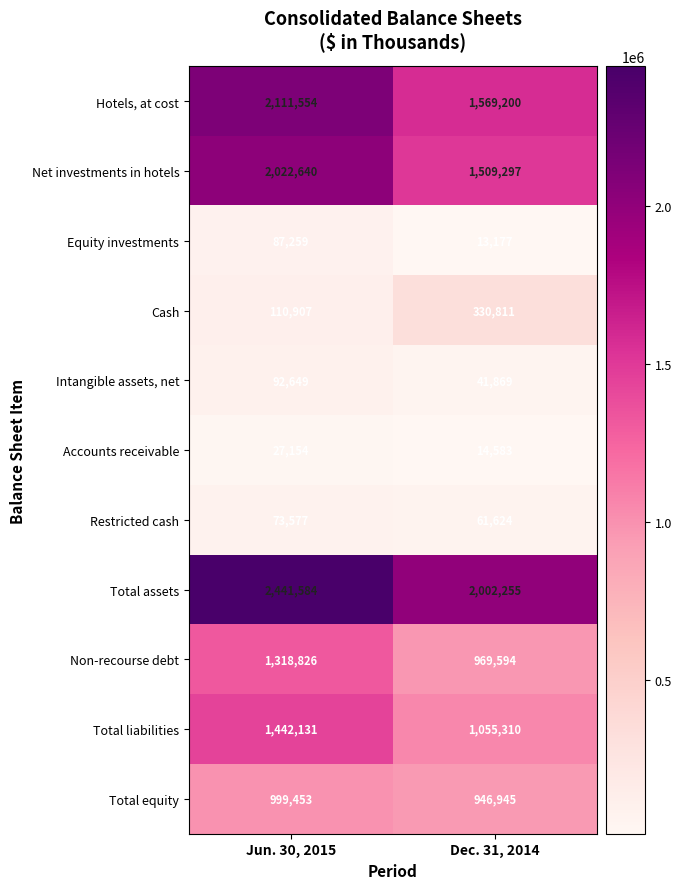

What value does the Hotels, at cost series have at Dec. 31, 2014?

1569200